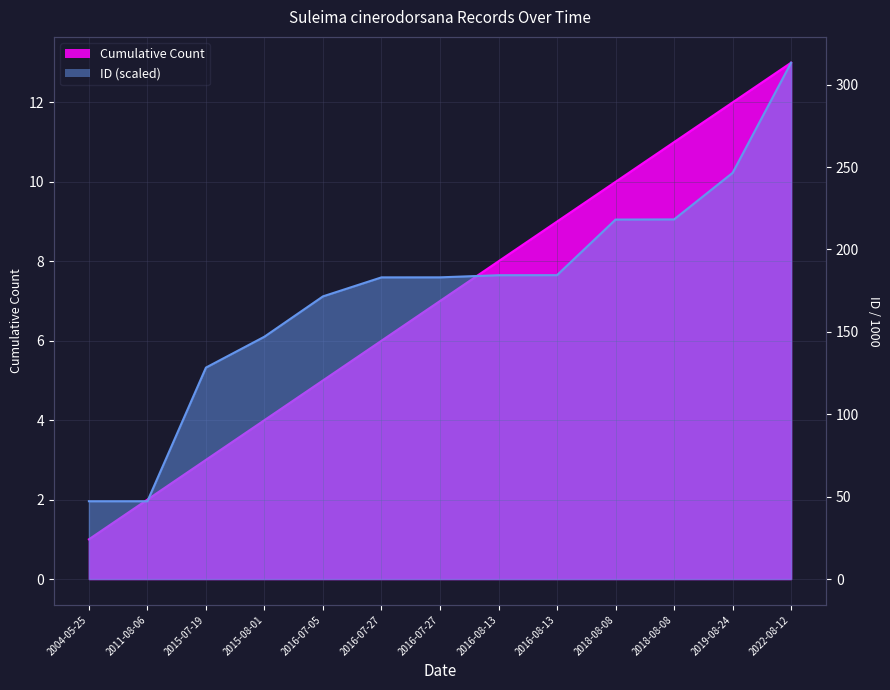

What is the difference between the maximum and minimum values in the Cumulative Count series?

12.0